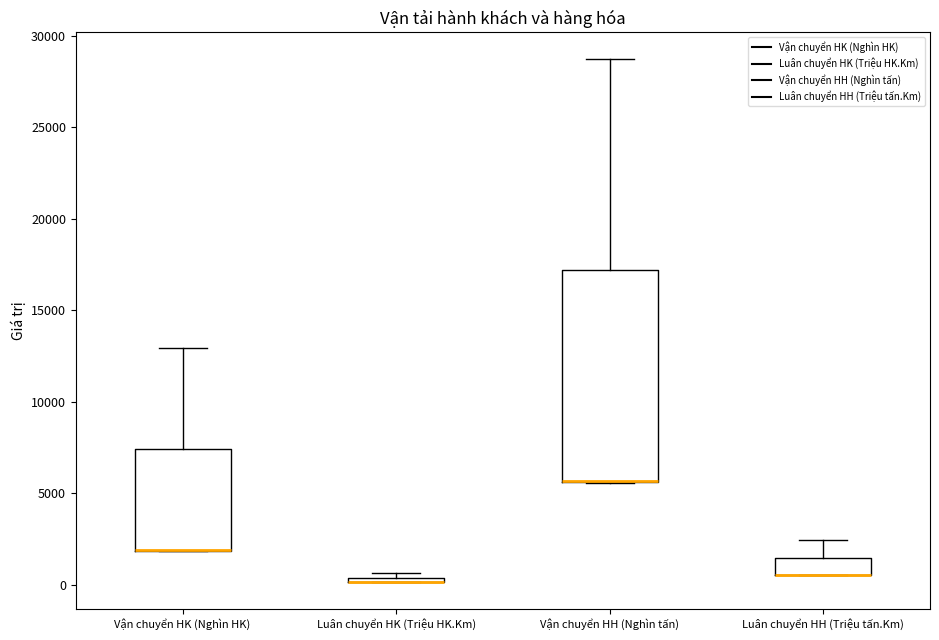

Comparing the boxes themselves (not the whiskers), which one is the tallest?

Vận chuyển HH (Nghìn tấn)